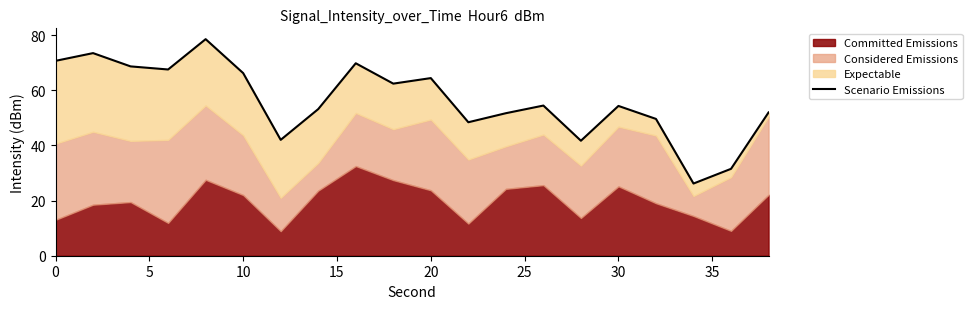

What is the value of the 7th point from the left?

42.0